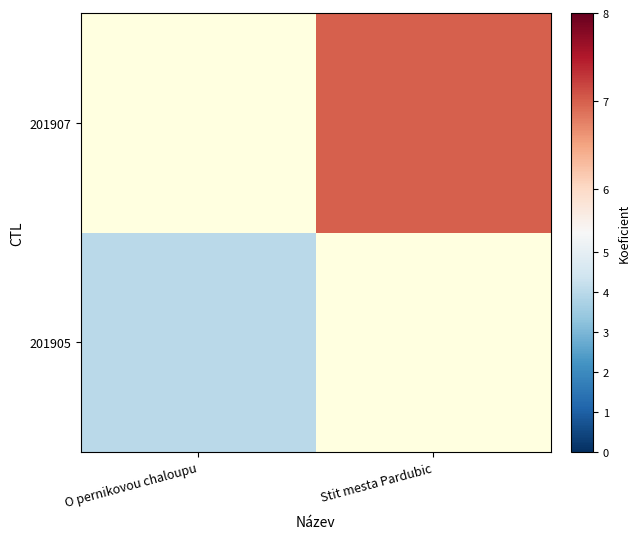

Is the value of 201907 at O pernikovou chaloupu greater than the value of 201905 at Stit mesta Pardubic?

No